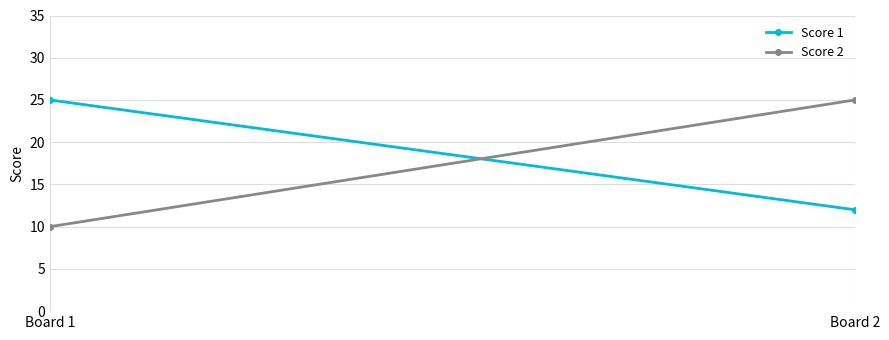

What value does the Score 2 series have at Board 2, to the nearest 5?

25